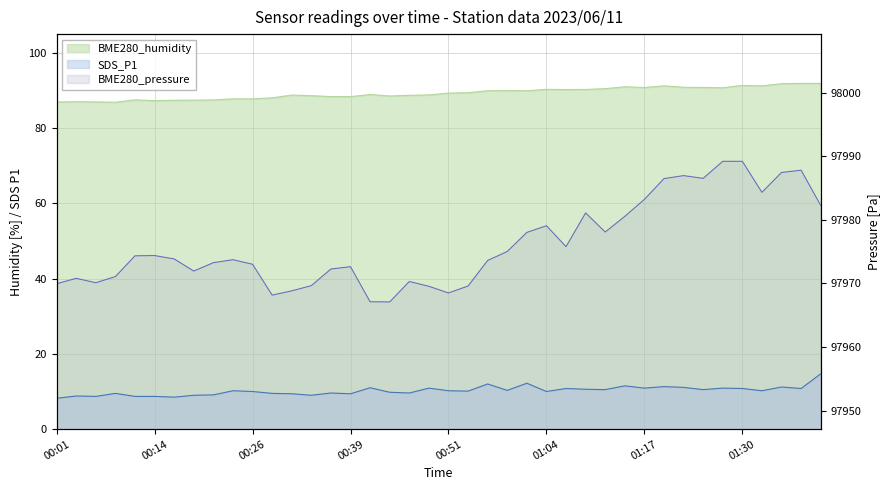

In BME280_humidity, how many points are higher than both neighbors (excluding endpoints)?

10